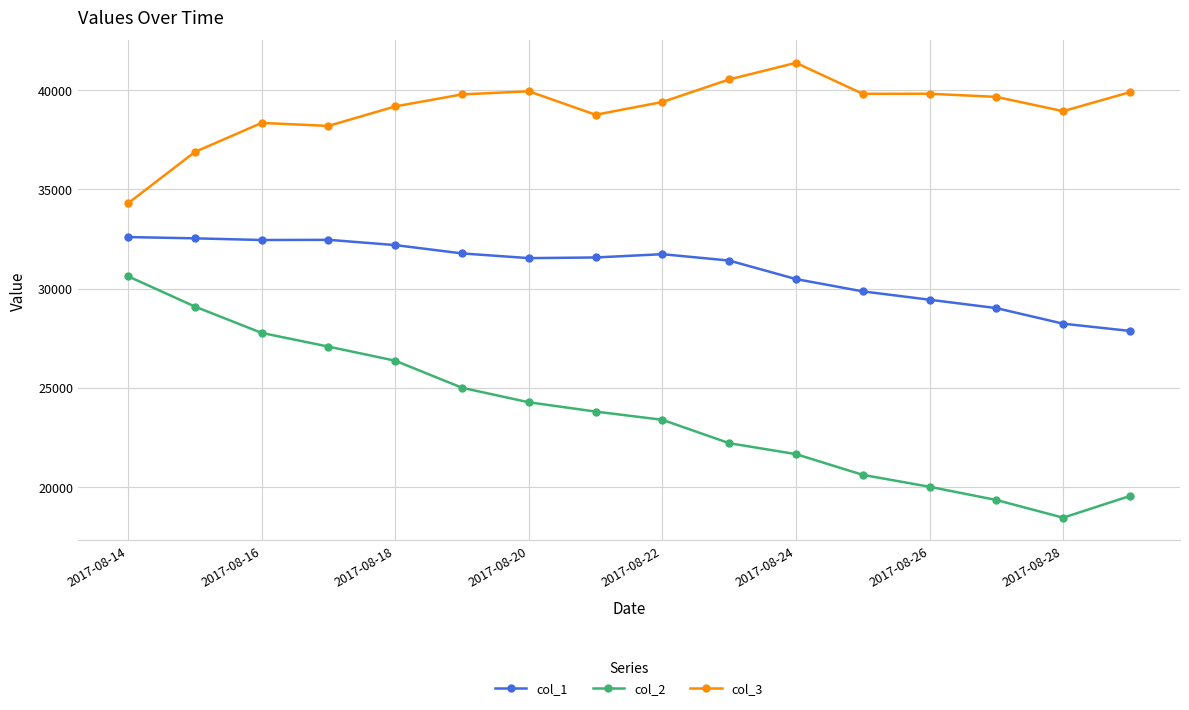

What is the difference between the second highest and second lowest values in the col_2 series?

9742